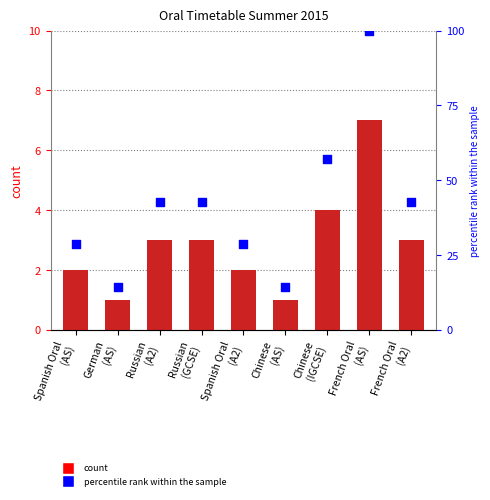

At how many categories does at least one series exceed 64?

1